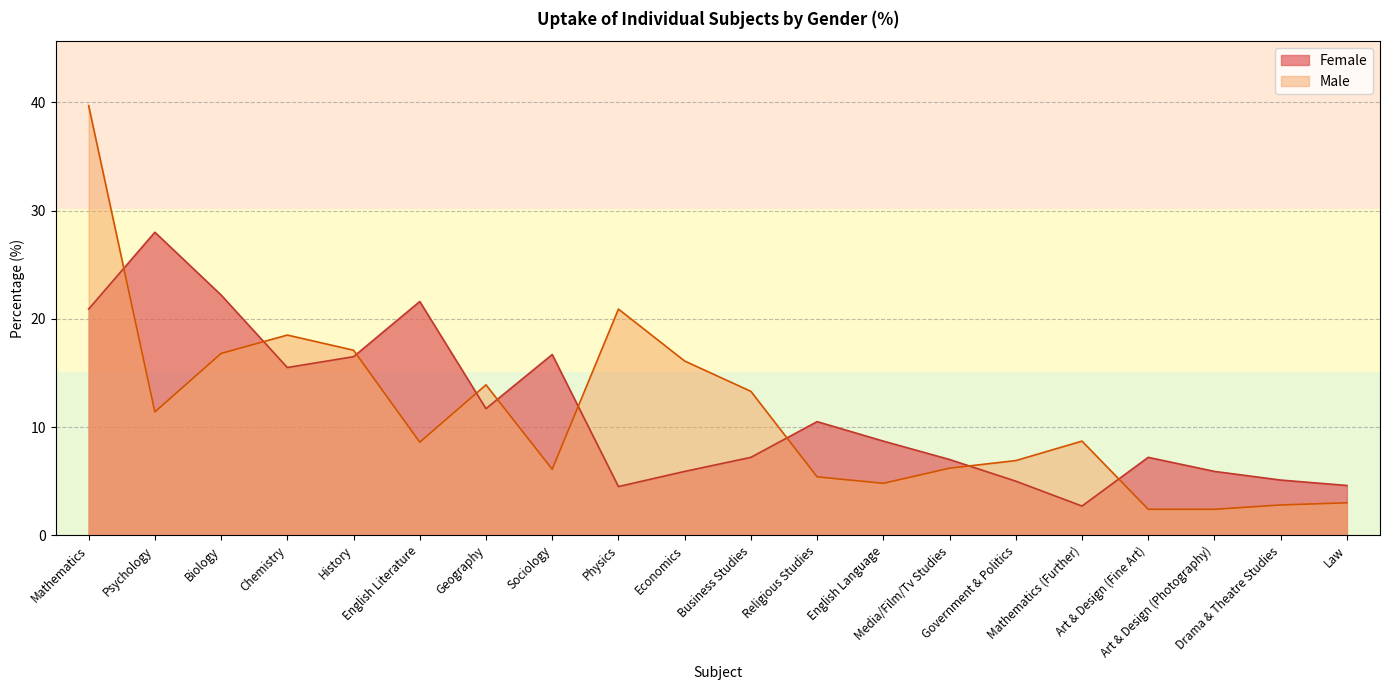

After their last crossing, which series has the higher values: Male or Female?

Female